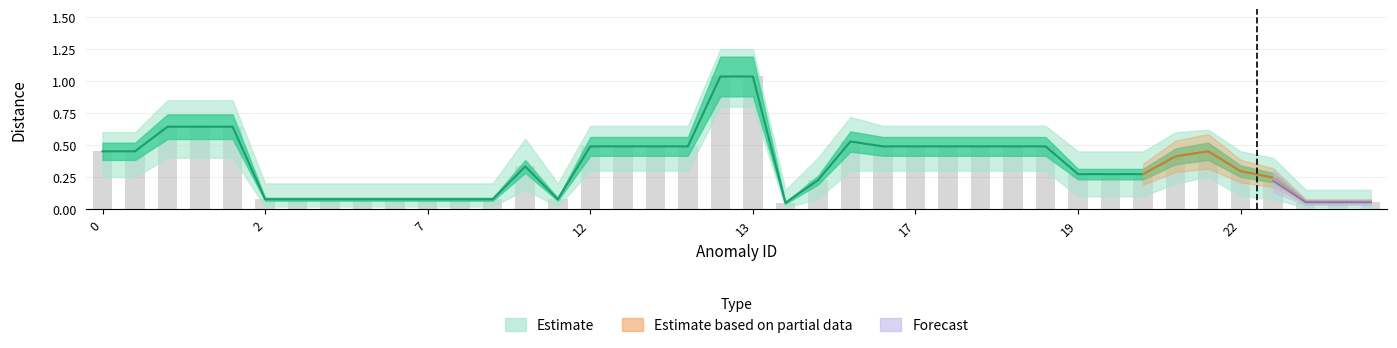

Which category has the lowest value in the distance series?

14